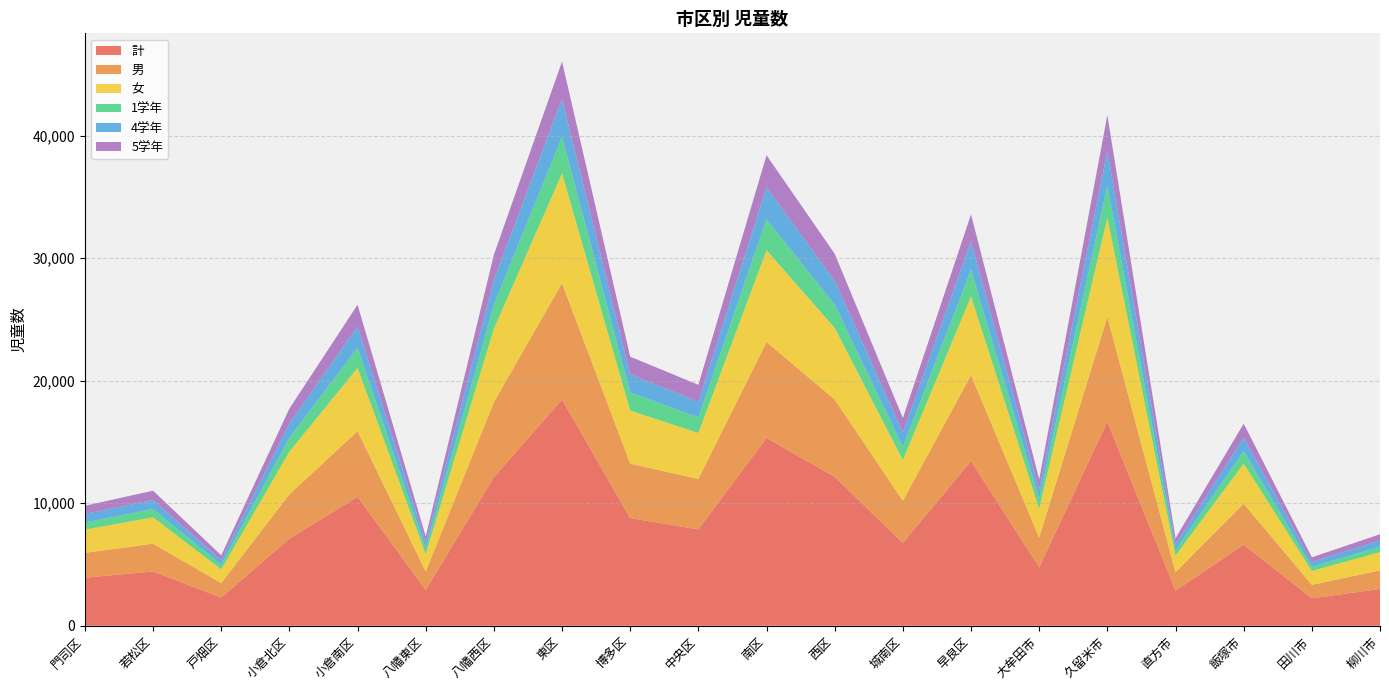

Reading left to right, extract all data points from this chart.

計: 3921	4423	2299	7104	10519	2922	12118	18457	8781	7864	15323	12152	6759	13436	4773	16647	2861	6619	2235	3002
男: 2025	2270	1175	3620	5355	1501	6127	9495	4448	4112	7828	6313	3437	7015	2424	8556	1506	3341	1104	1509
女: 1896	2153	1124	3484	5164	1421	5991	8962	4333	3752	7495	5839	3322	6421	2349	8091	1355	3278	1131	1493
1学年: 577	678	376	1122	1637	453	1943	2984	1478	1277	2525	1889	1080	2185	781	2618	430	1022	345	448
4学年: 701	740	372	1180	1750	512	2034	3084	1478	1274	2599	1963	1166	2317	796	2833	472	1102	394	506
5学年: 669	757	398	1208	1770	477	2063	3058	1438	1379	2619	2197	1185	2199	826	2916	508	1129	374	507